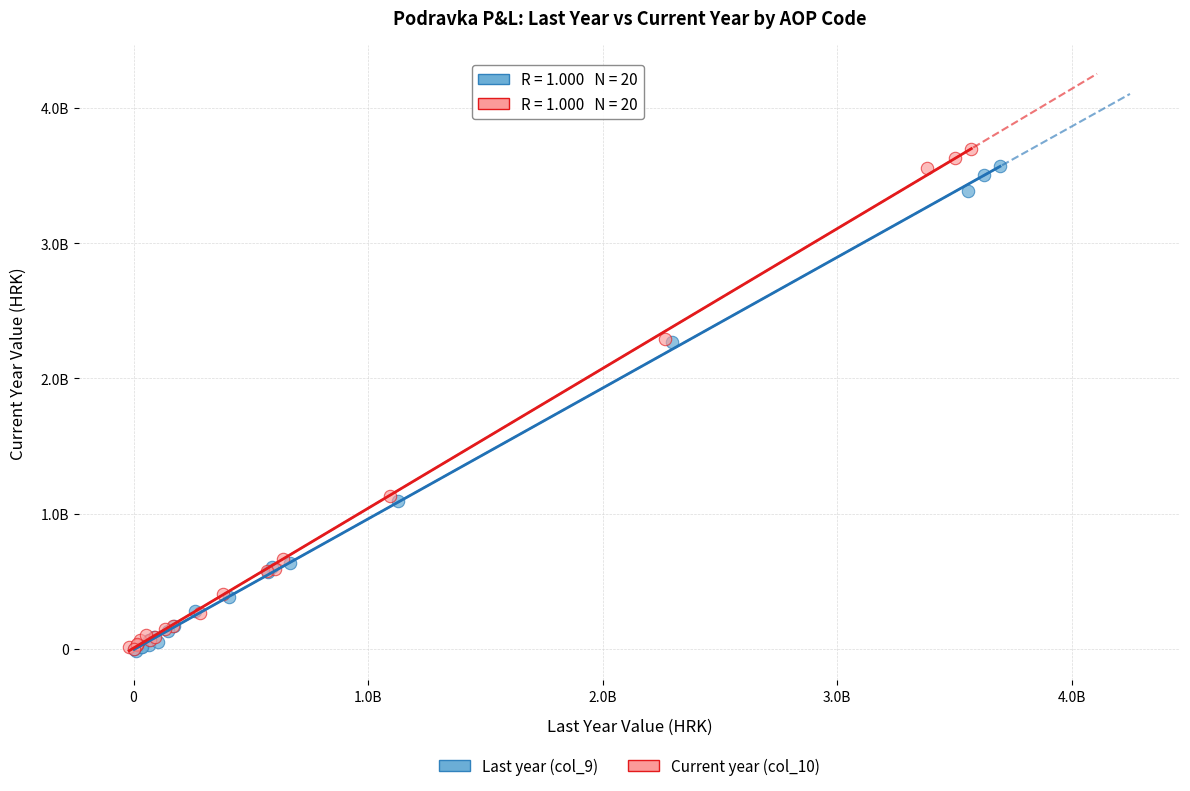

What are all the series names shown in the legend?

Last year (col_9), Current year (col_10)